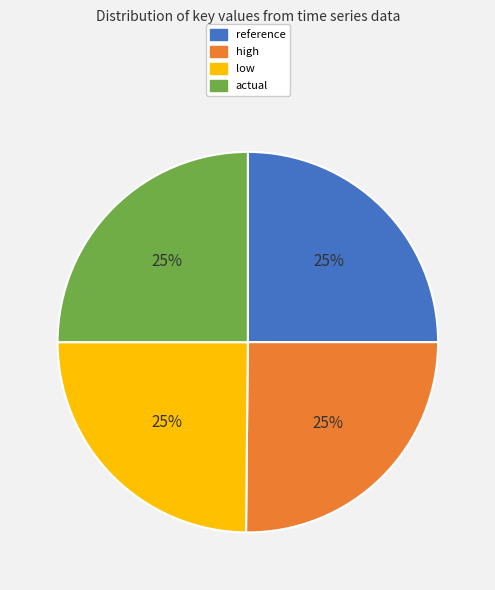

The reference slice represents 25% of the pie. True or false?

True